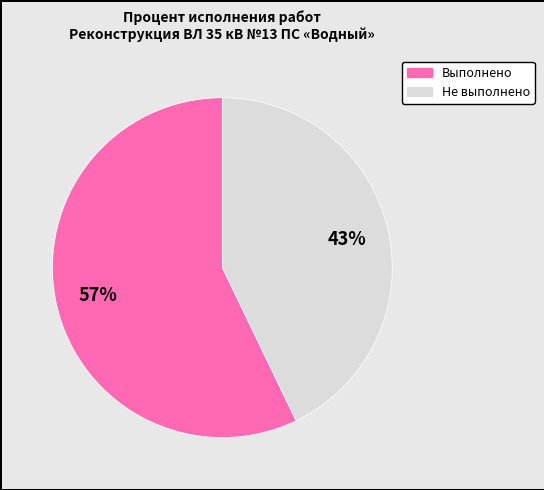

Is there a majority slice in this chart?

Yes